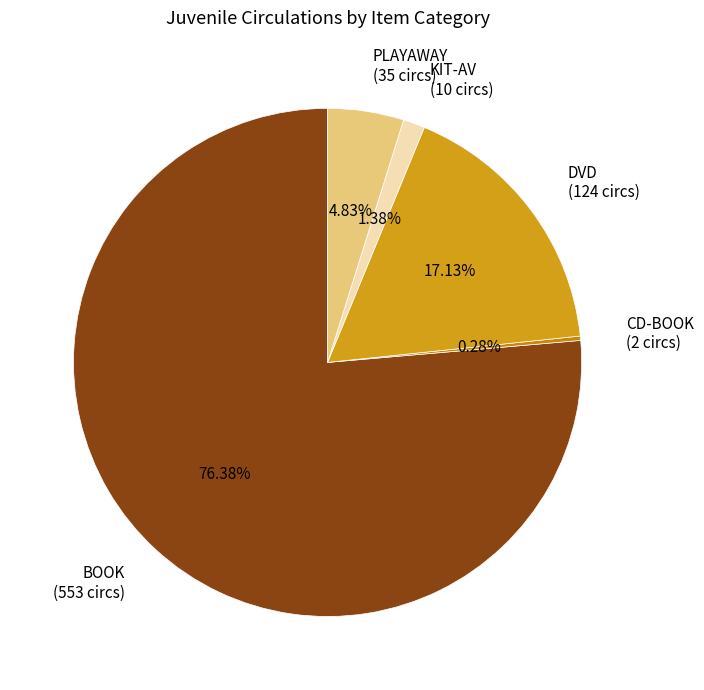

Is BOOK the majority of the pie?

Yes